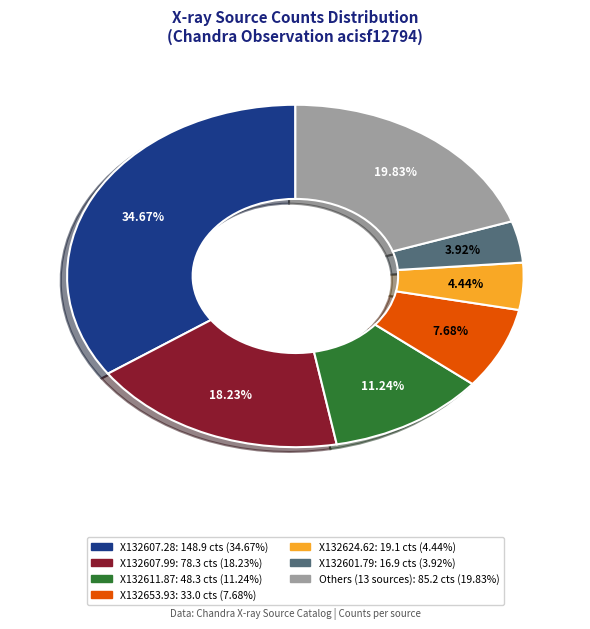

Is there a majority slice in this chart?

No